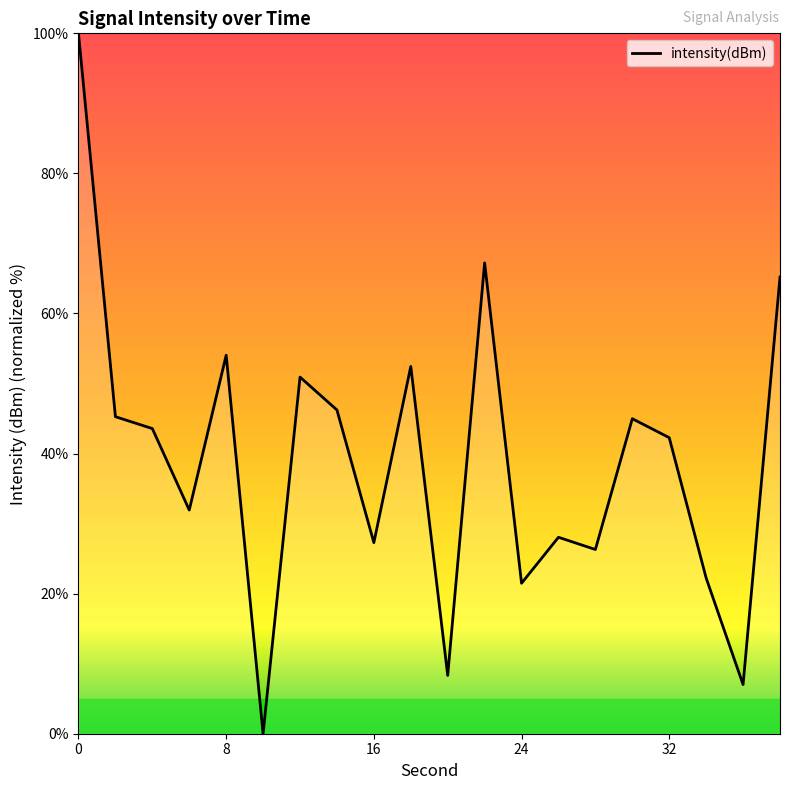

What is the difference between the maximum and minimum values?

100.0